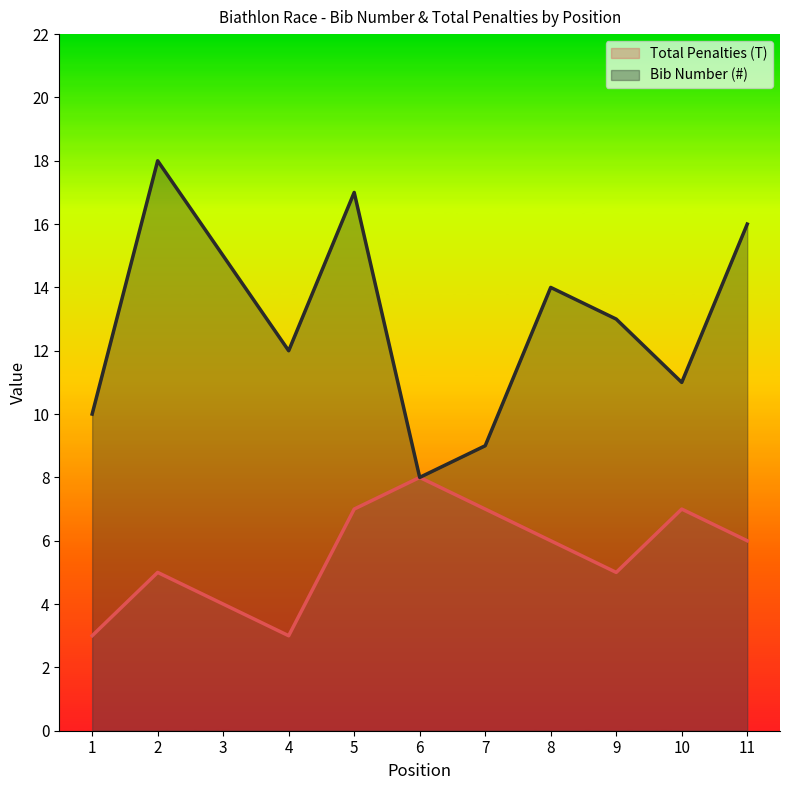

Reading left to right, what are all the values shown in this chart?

Total Penalties (T): 1=3	2=5	3=4	4=3	5=7	6=8	7=7	8=6	9=5	10=7	11=6
Bib Number (#): 1=10	2=18	3=15	4=12	5=17	6=8	7=9	8=14	9=13	10=11	11=16